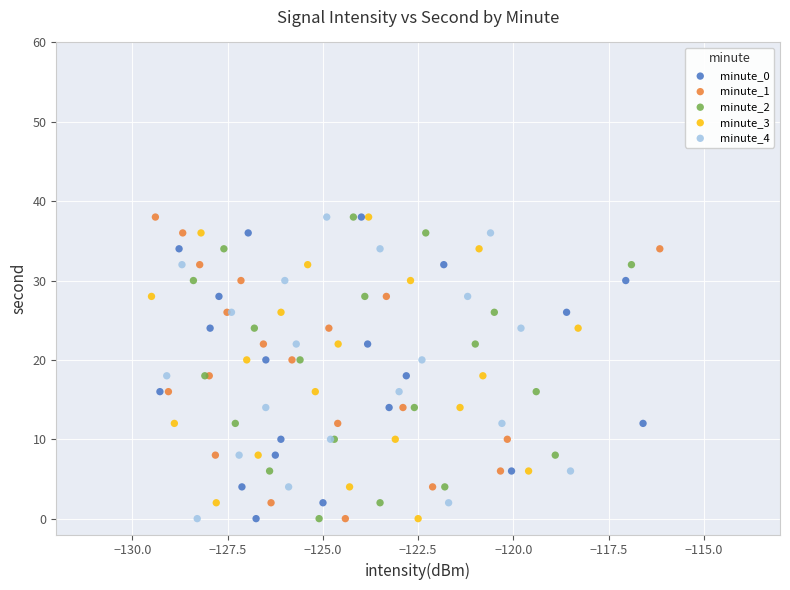

What are all the series names shown in the legend?

minute_0, minute_1, minute_2, minute_3, minute_4